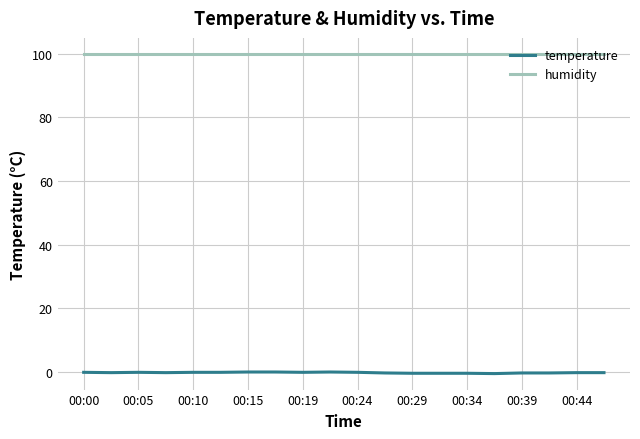

Which series has the largest total across all categories?

humidity